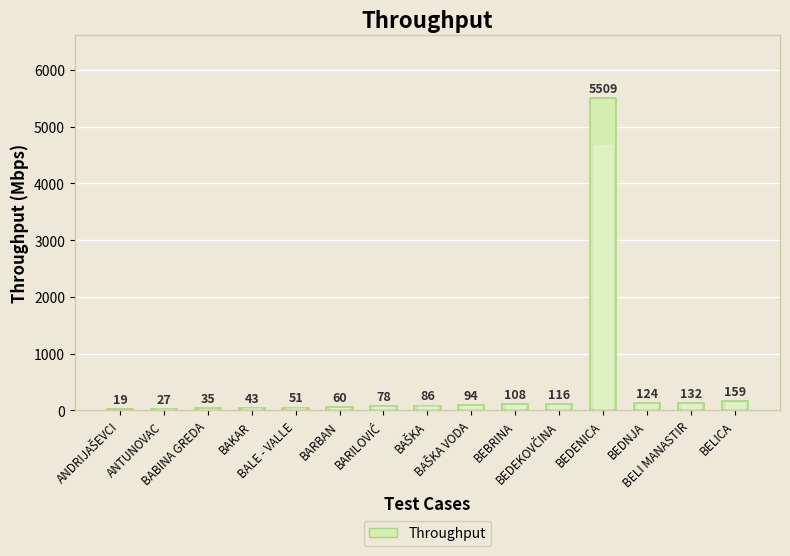

What is the greatest value displayed?

5509